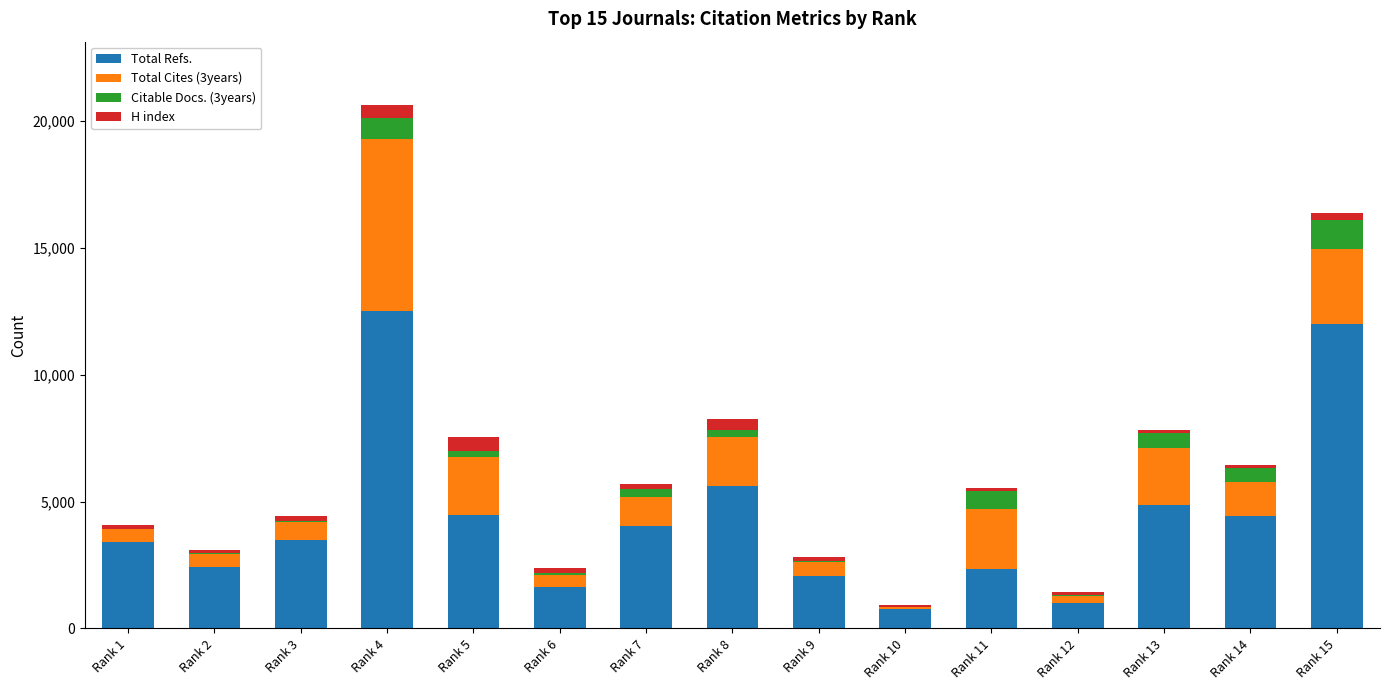

The value of Total Refs. at Rank 5 is 4457. True or false?

True